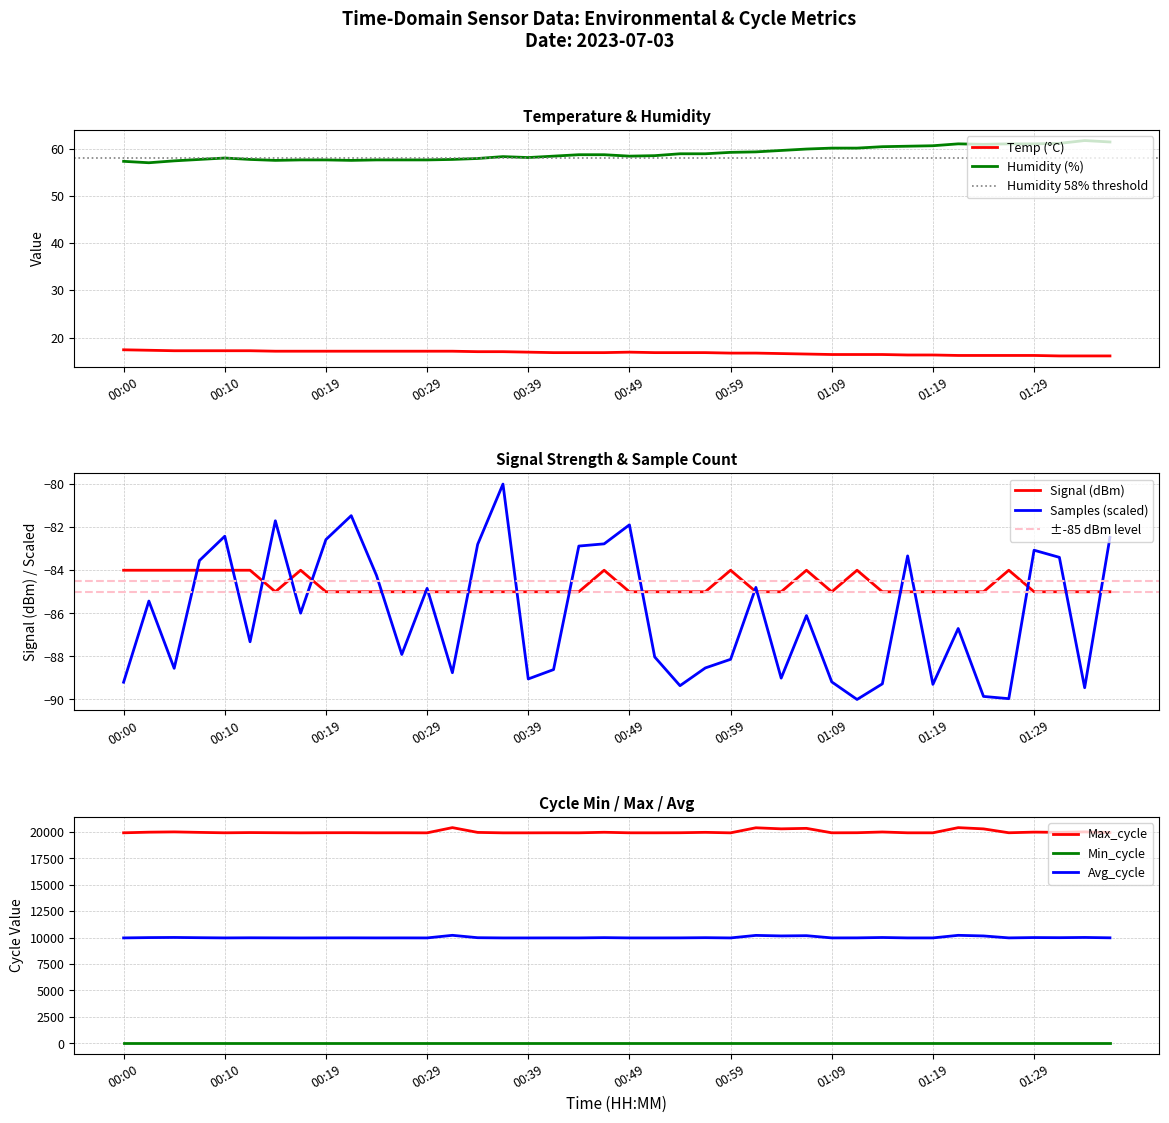

After their last crossing, which series has the higher values: Signal (dBm) or Samples (scaled)?

Samples (scaled)